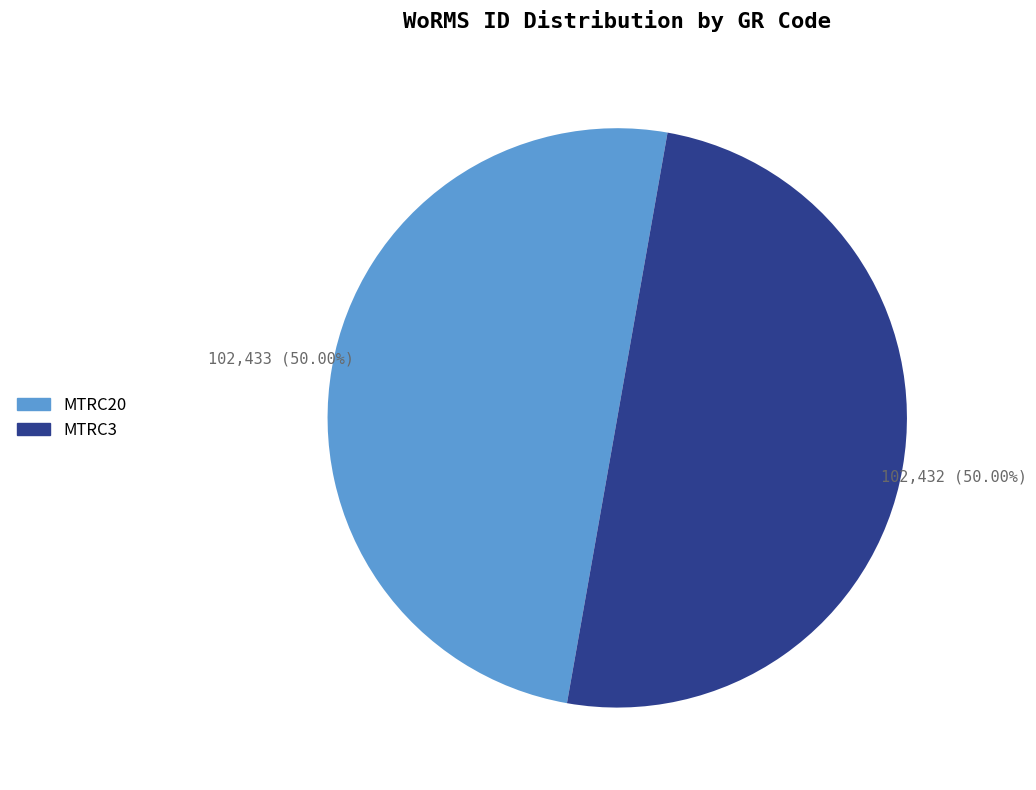

What is the ratio of the value at MTRC3 to the value at MTRC20?

1.0